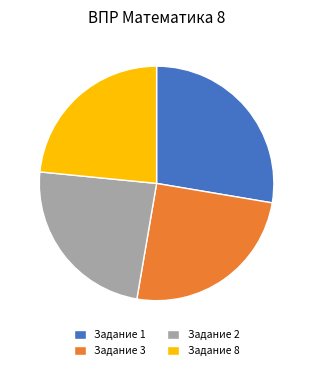

How many segments does this pie chart have?

4